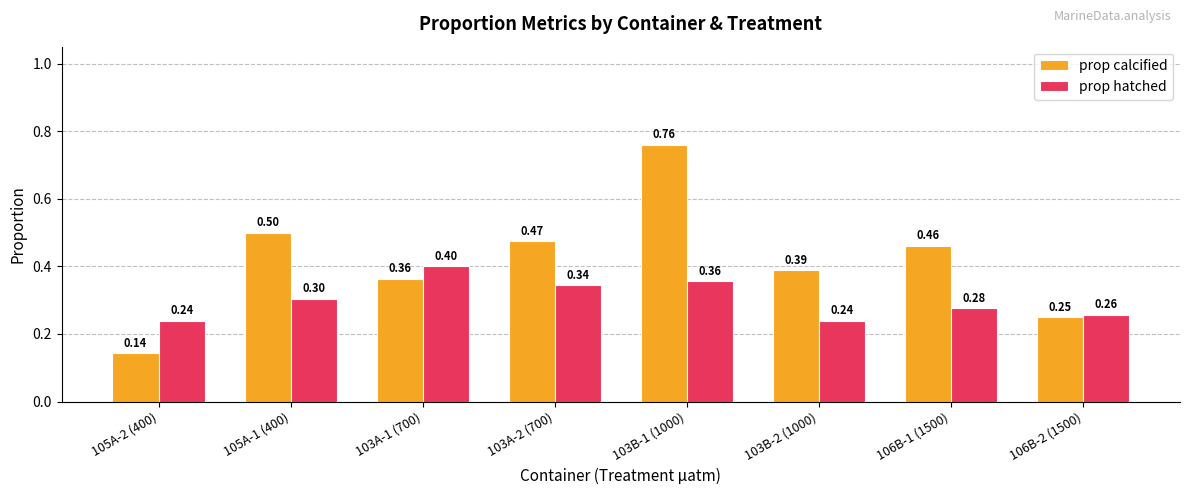

How many prop calcified values are between 0 and 1?

8